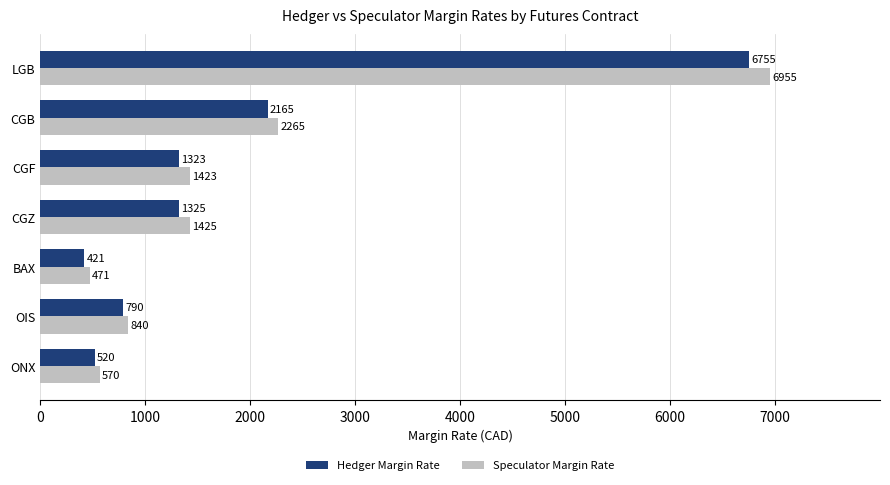

List the series in order of their overall mean, lowest first.

Hedger Margin Rate, Speculator Margin Rate